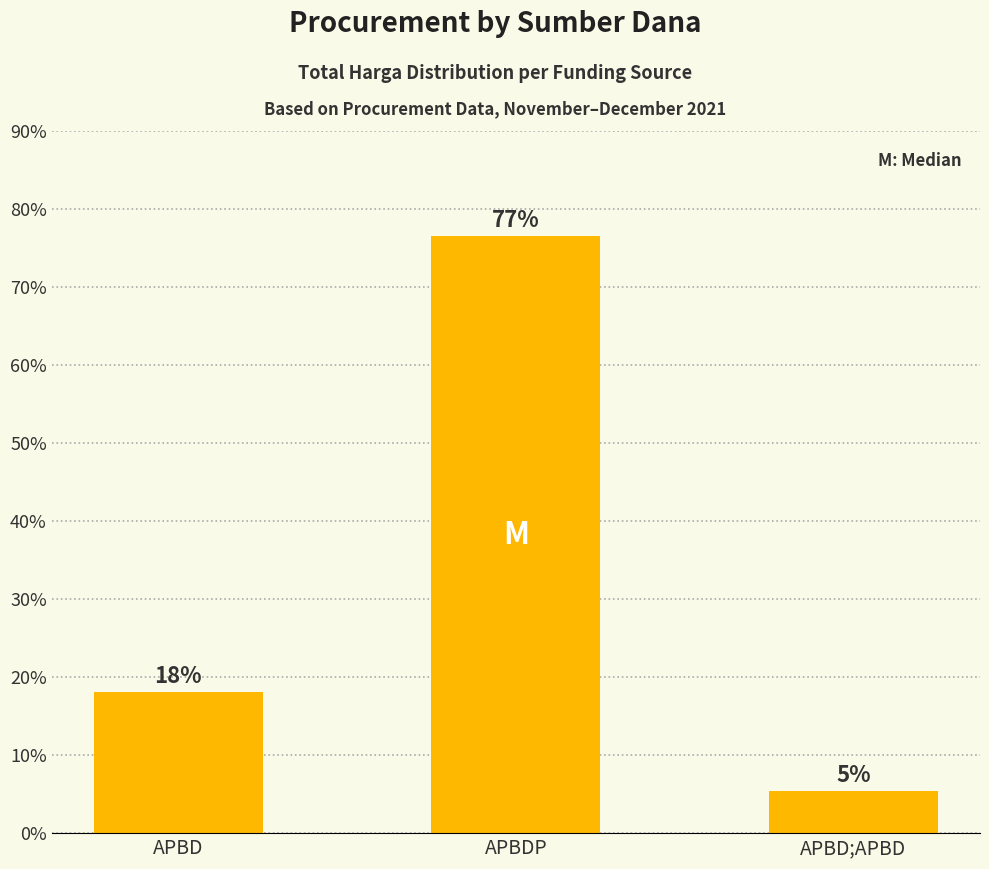

What position from the right is APBDP?

2